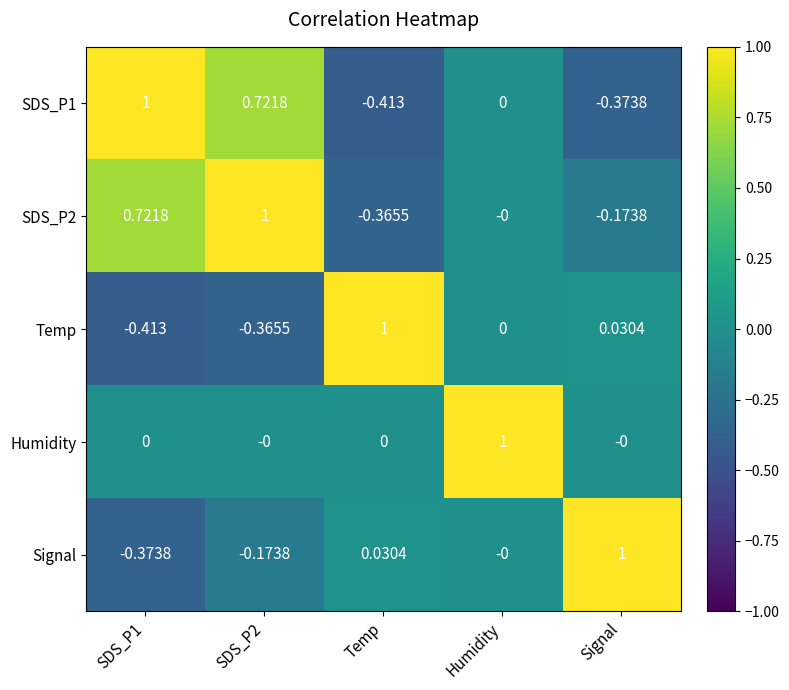

At which label does Humidity reach its peak?

Humidity